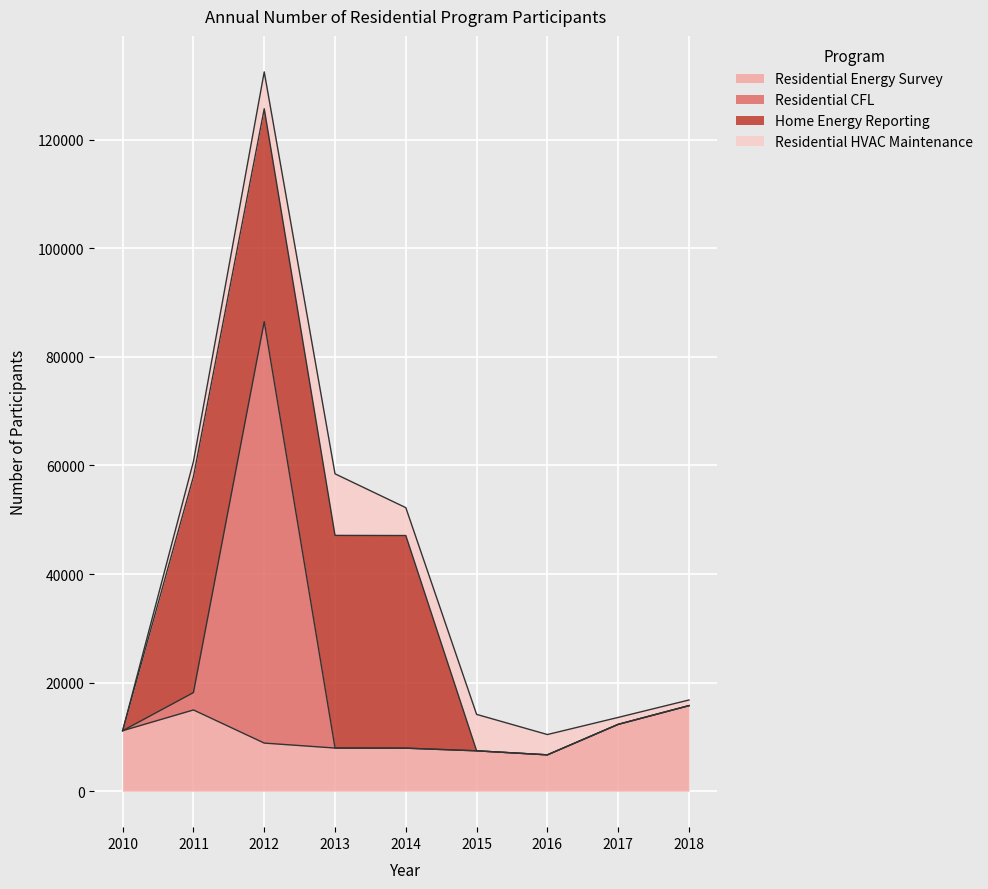

At which label does Residential CFL reach its peak?

2012